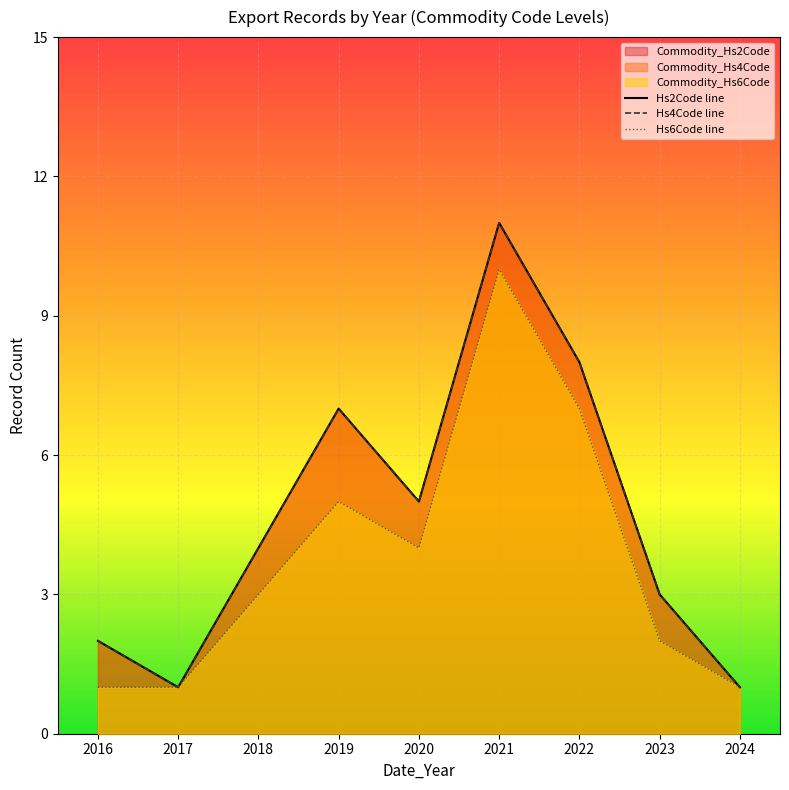

What is the value of the Hs6Code line point at the 9th from the left?

1